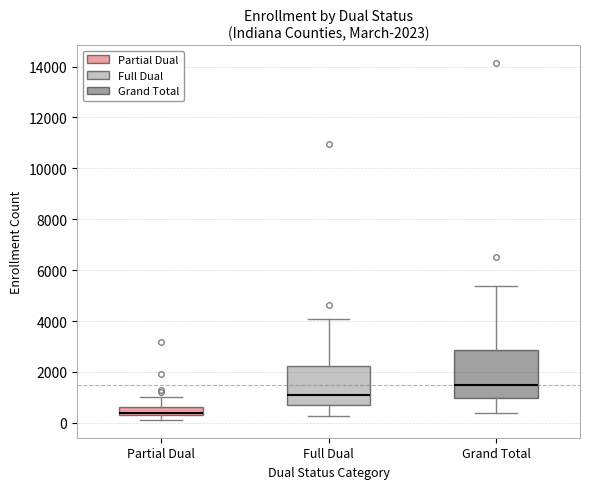

Which box's median line is the lowest?

Partial Dual